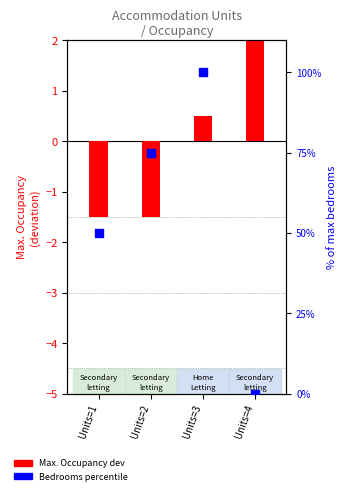

At which category is the sum across all series the highest?

Units=3